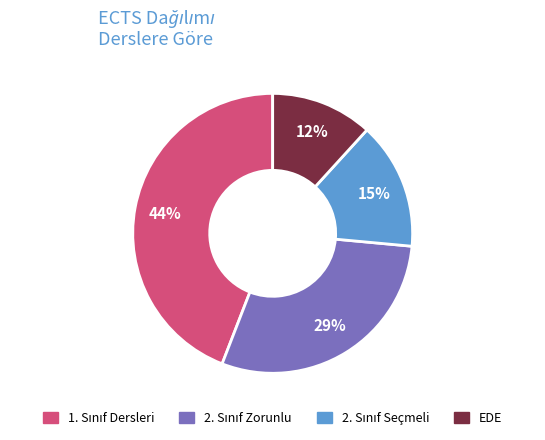

To the nearest percent, what is the difference between the largest and smallest slice percentages?

32%